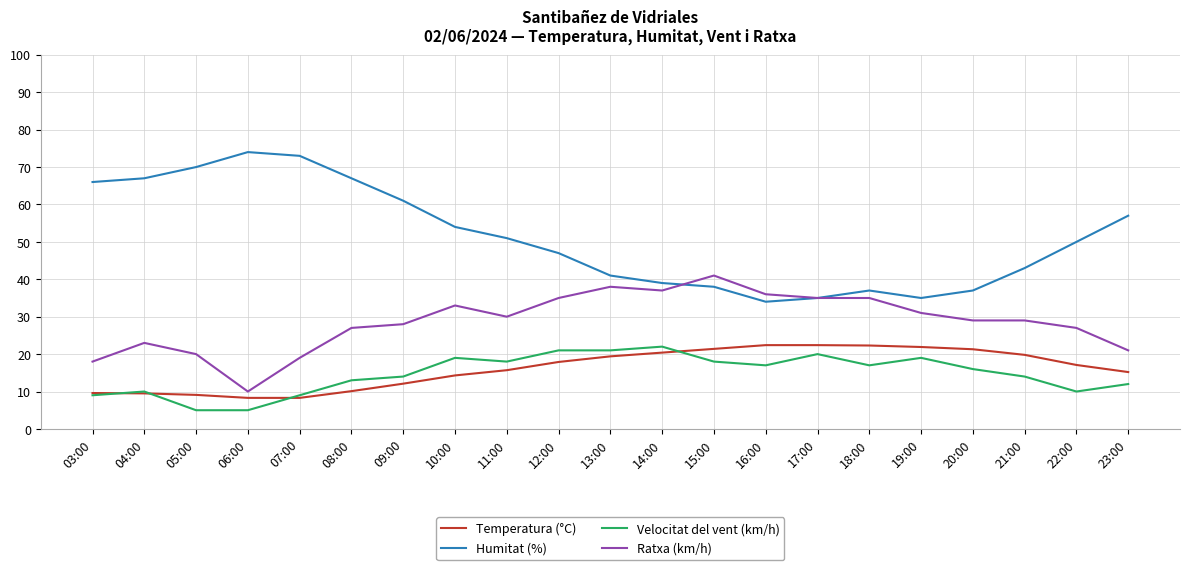

What is the total value across all series at 10:00?

120.3